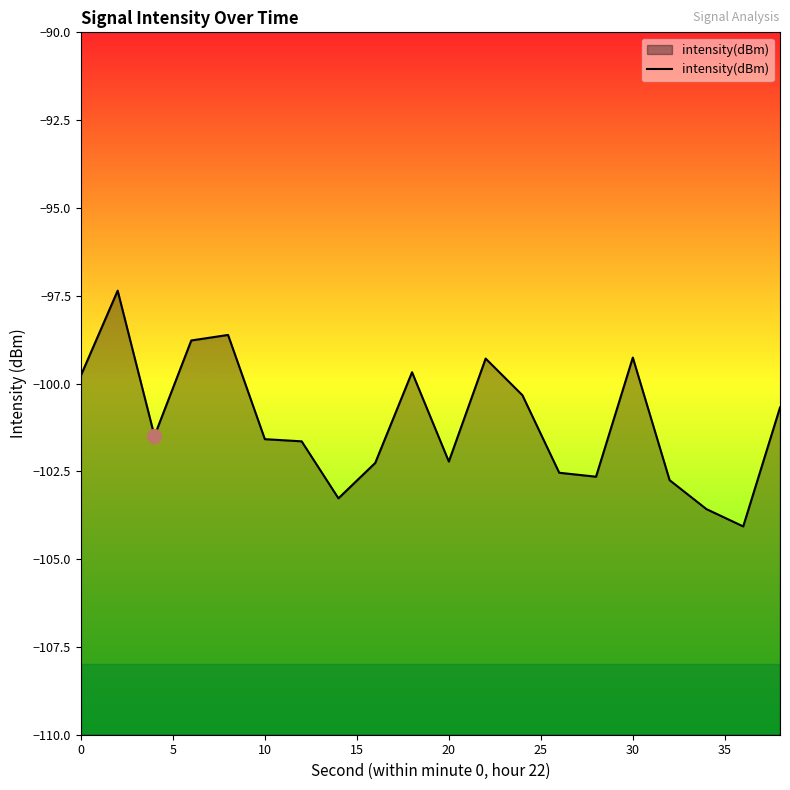

What is the maximum value shown in the chart?

-97.4